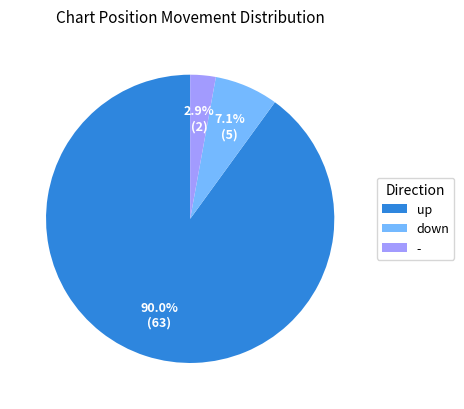

What is the majority slice?

up